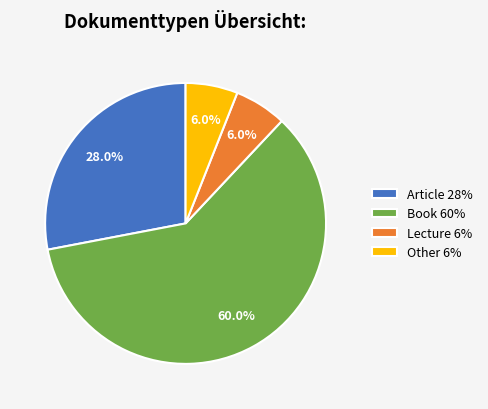

Approximately how many times larger is the value at Article 28% compared to Lecture 6%?

4.7